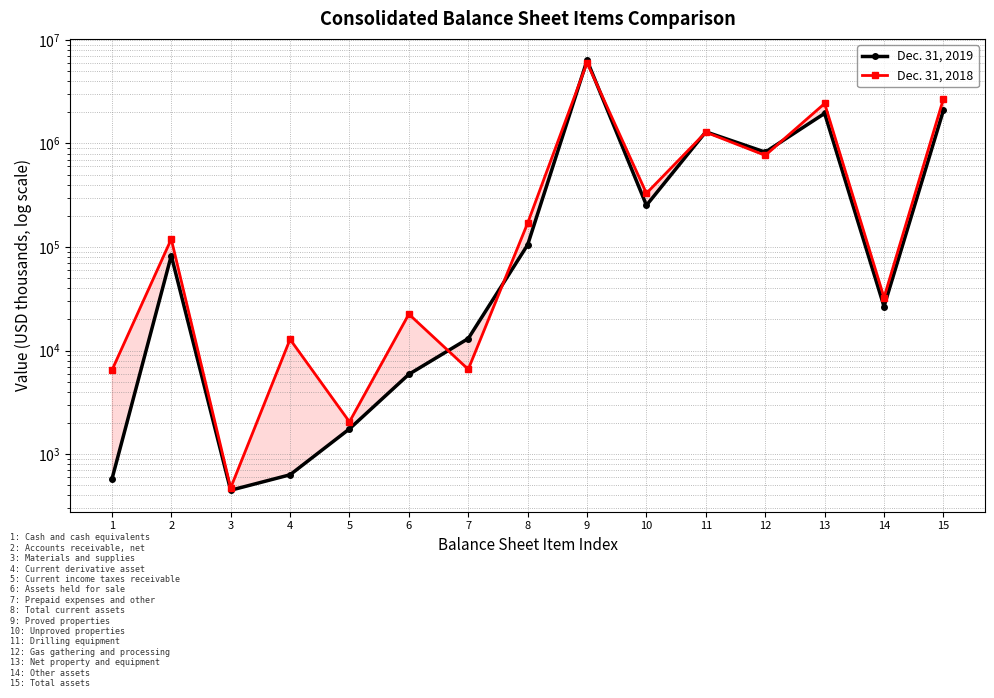

Which category has the highest value across all series?

9